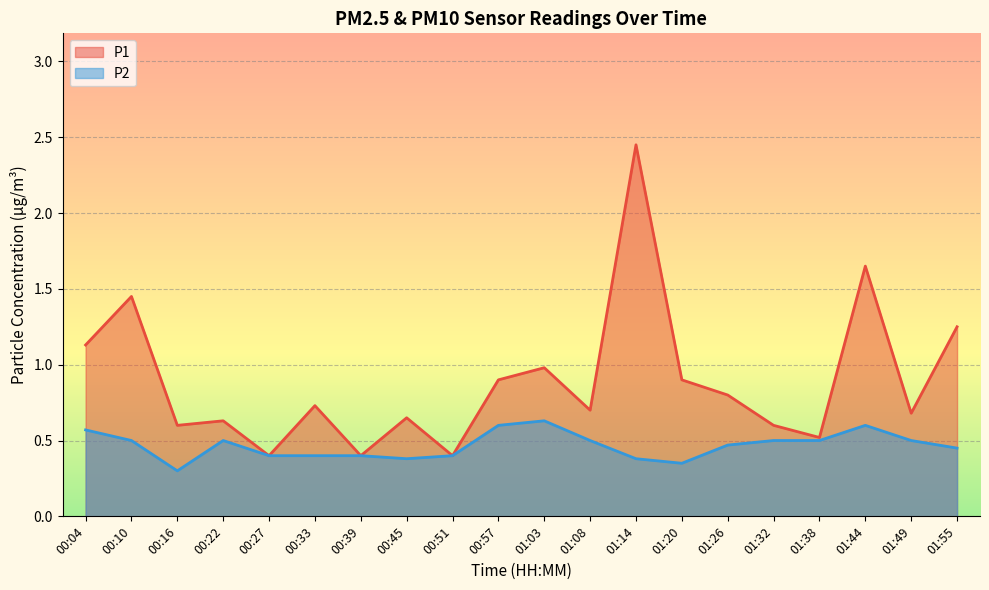

What position from the left is 01:26?

15